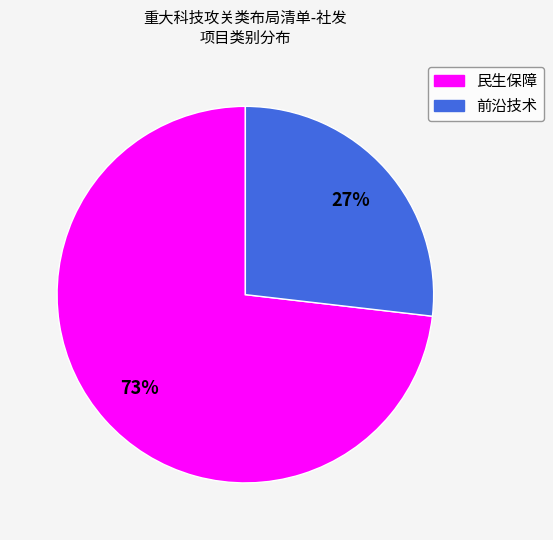

To the nearest percent, what is the difference between the largest and smallest slice percentages?

46%